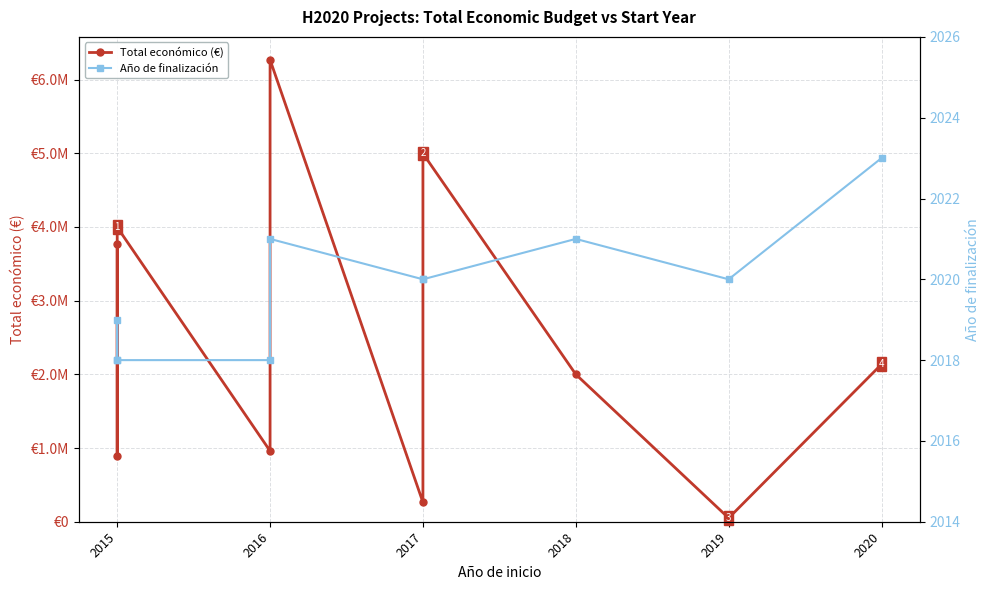

How many data points does each series have?

10